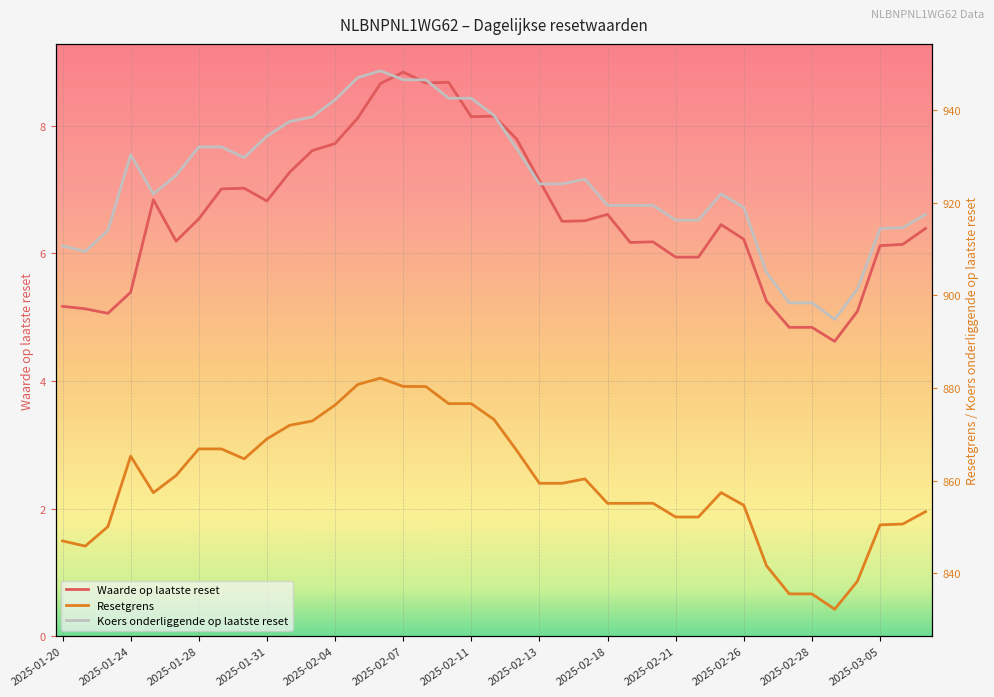

What is the highest value of the Waarde op laatste reset series?

8.8